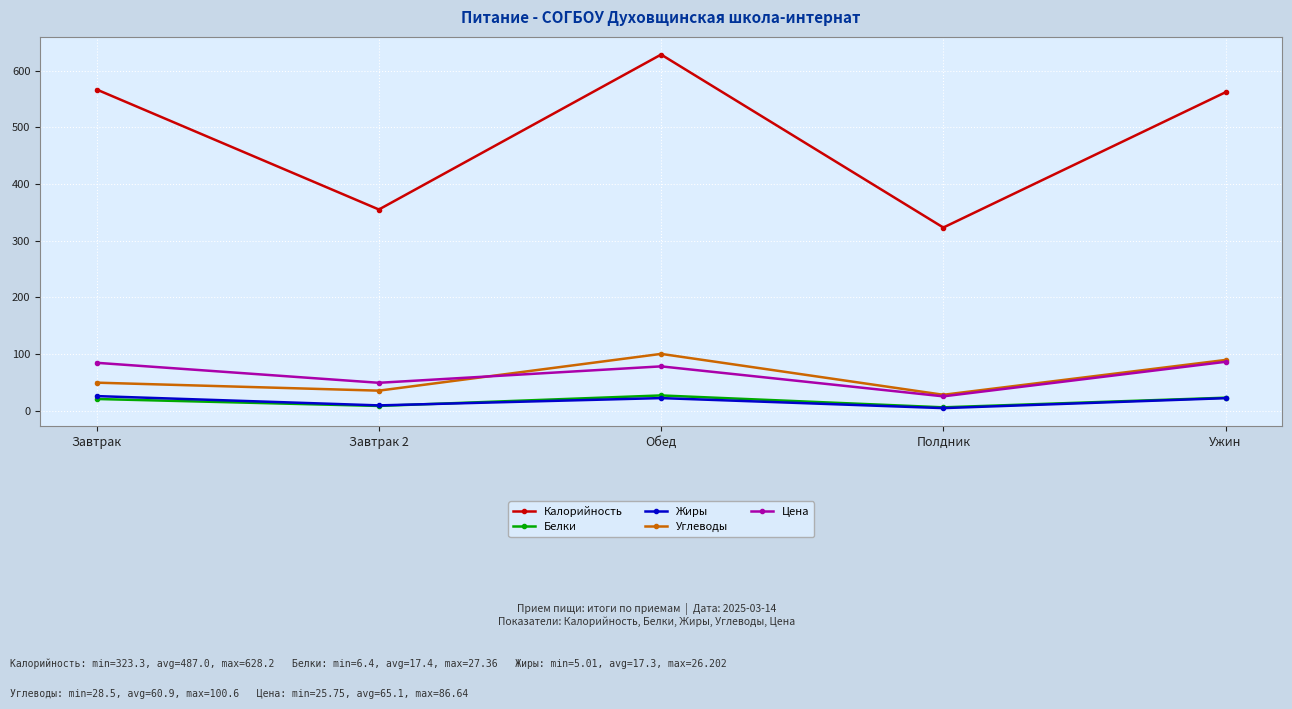

What value does the Жиры series have at Ужин?

22.6